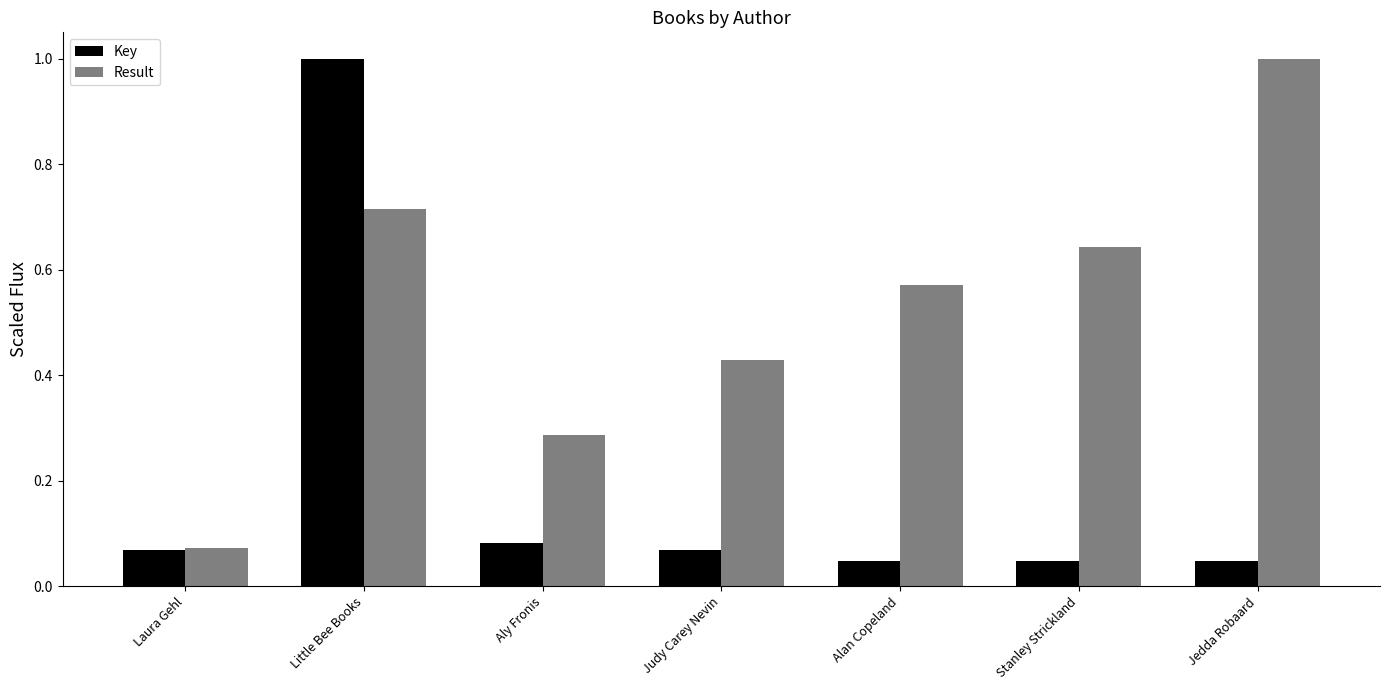

What is the highest value of the Result series?

1.0